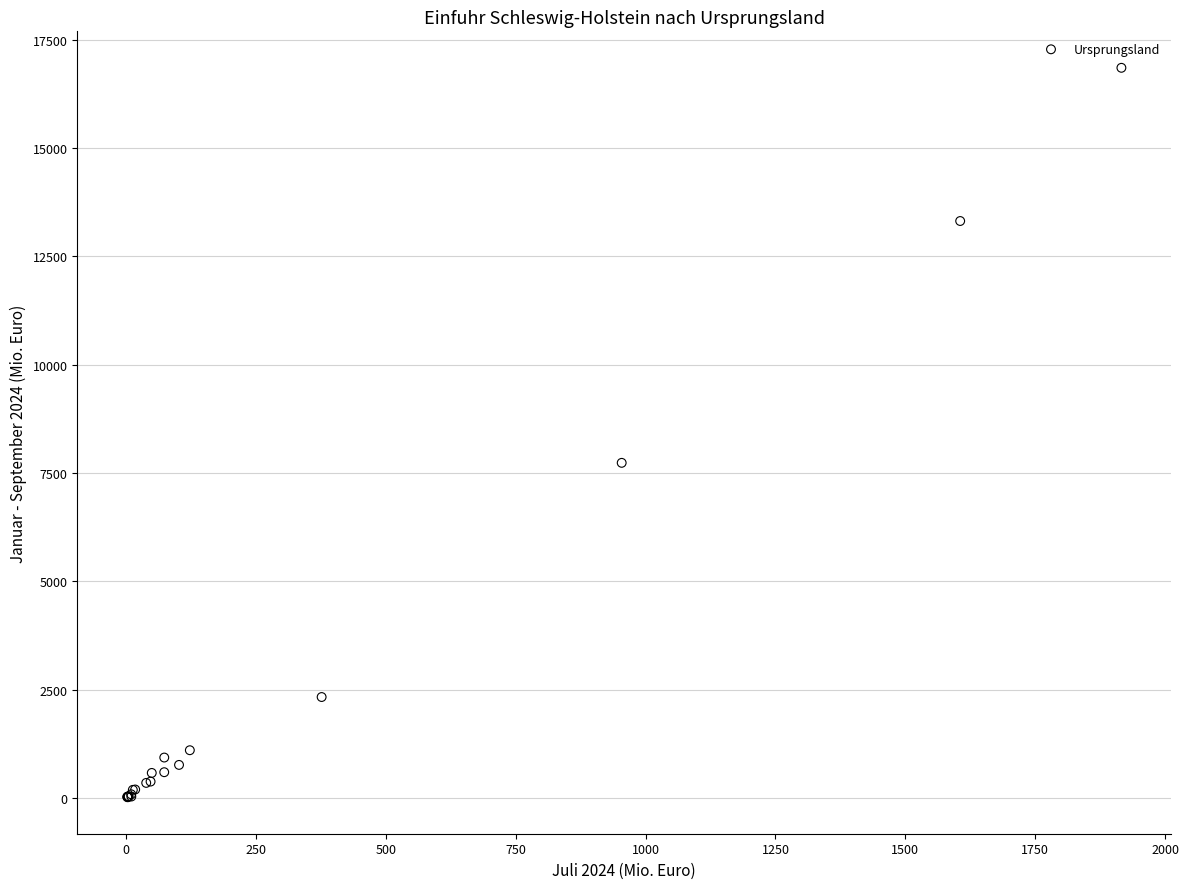

What Y value in the scatter plot is closest to 8436?

7737.2